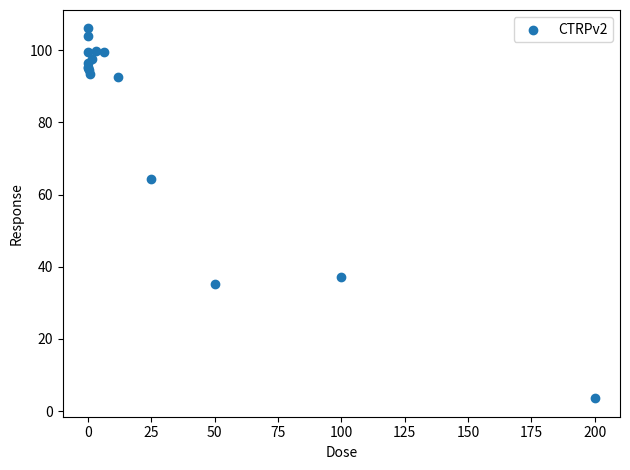

What Y value in the scatter plot is closest to 54?

64.3